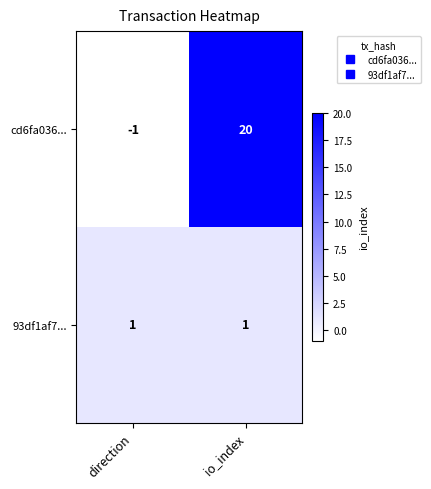

What is the difference between the highest and lowest values at io_index?

19